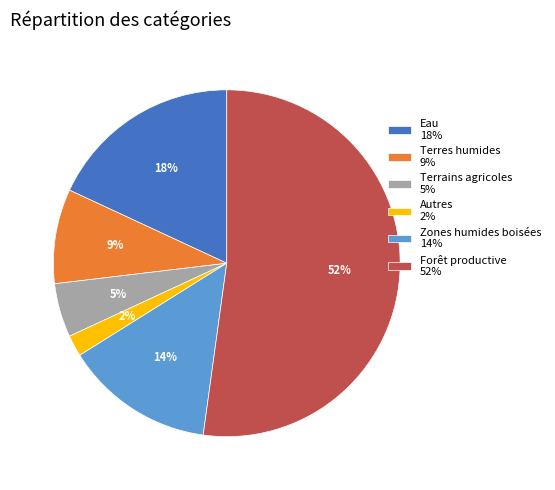

How many slices are in this pie chart?

6